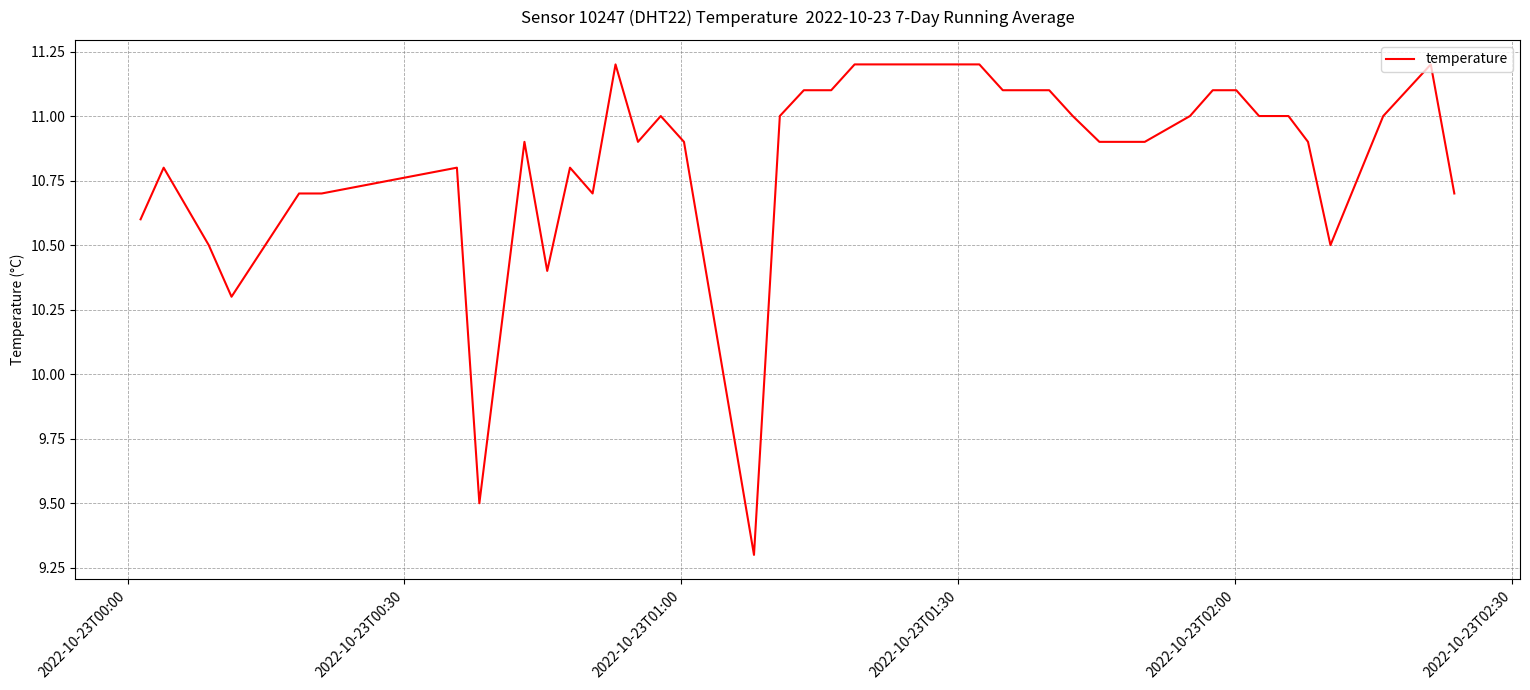

What is the maximum value shown in the chart?

11.2